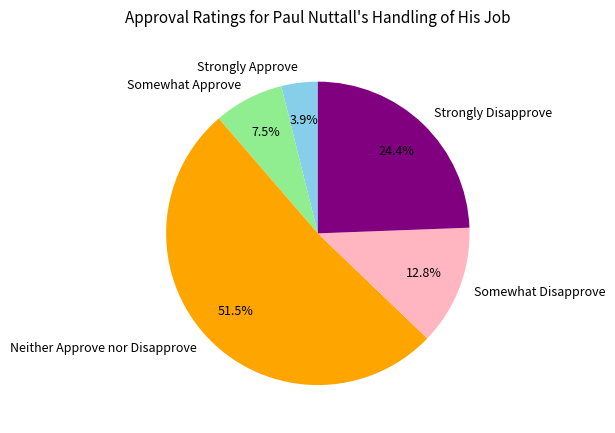

Approximately how many times larger is the value at Neither Approve nor Disapprove compared to Somewhat Disapprove?

4.0